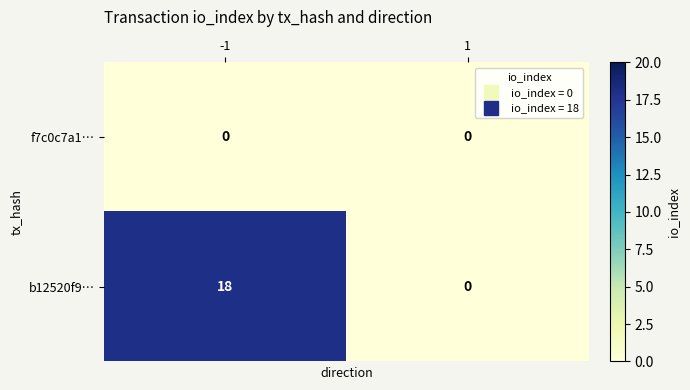

What is the greatest value displayed?

18